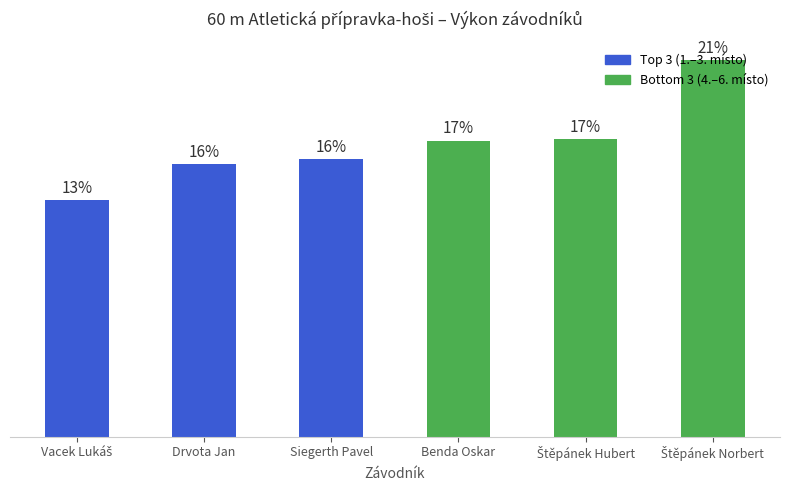

Are the bars horizontal?

No